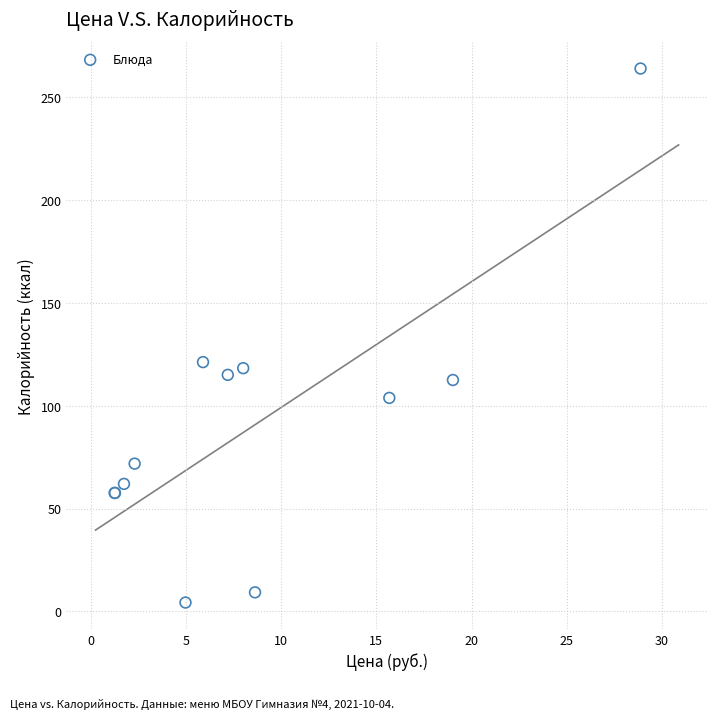

What Y value in the scatter plot is closest to 134?

121.2